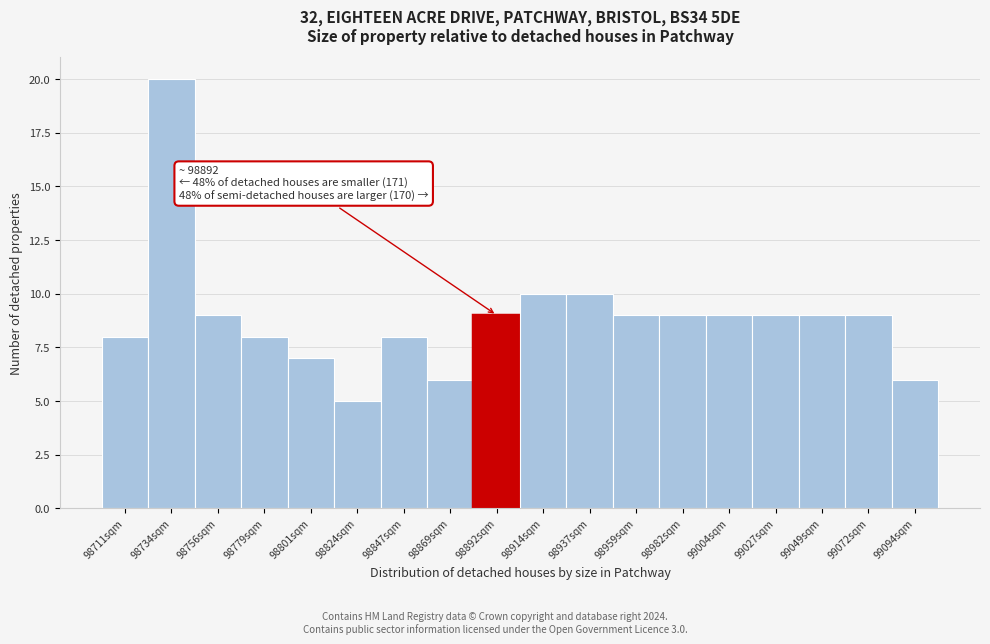

Which range on the x-axis has the tallest bar?

98725 to 98745